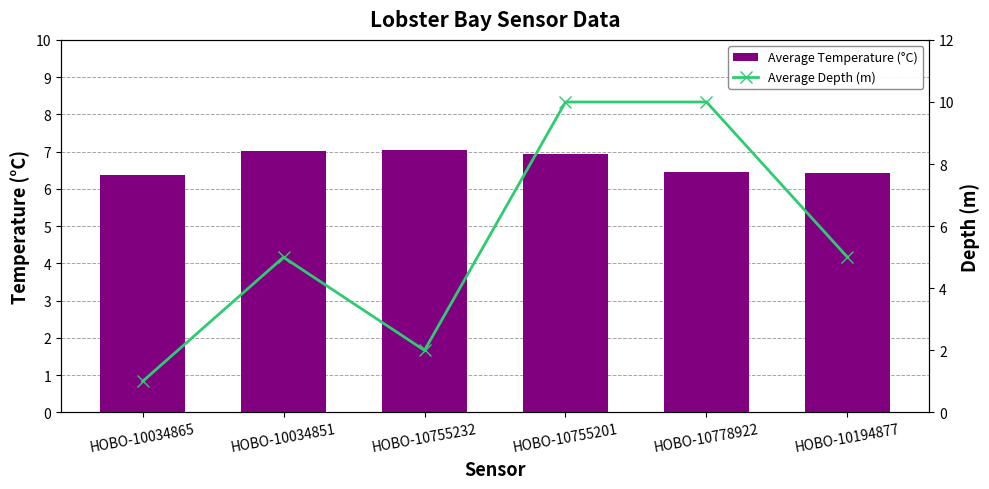

Which series has the largest total across all categories?

Average Temperature (°C)